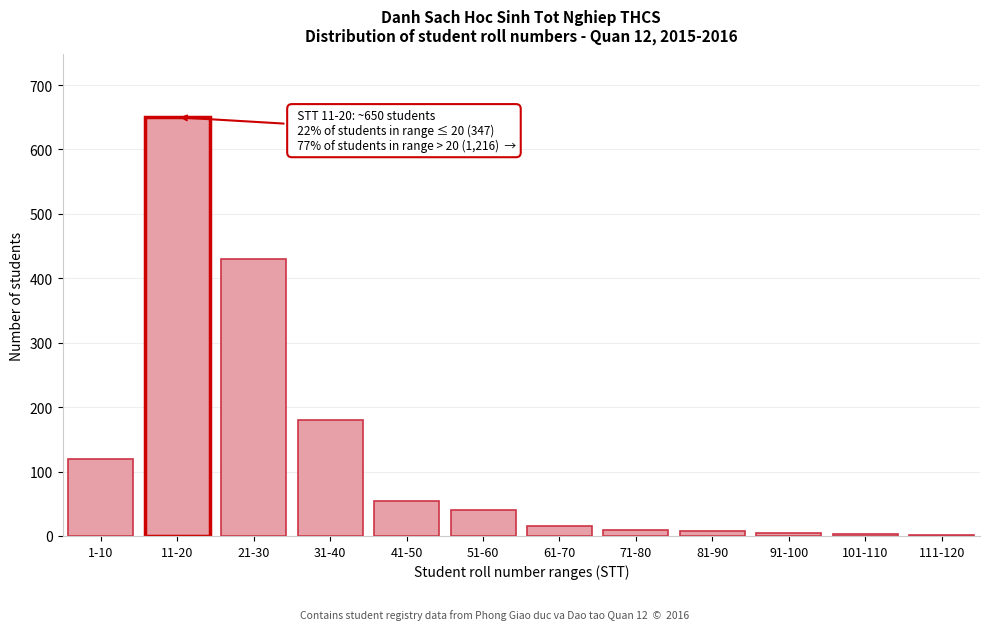

True or false: the data shows 3 at 101-110.

True